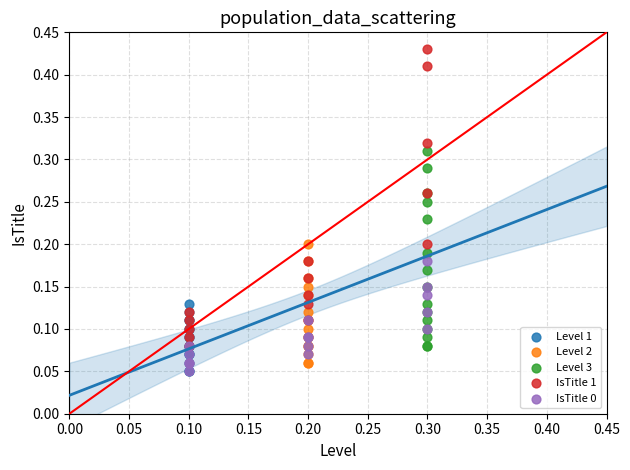

What are all the series names shown in the legend?

Level 1, Level 2, Level 3, IsTitle 1, IsTitle 0